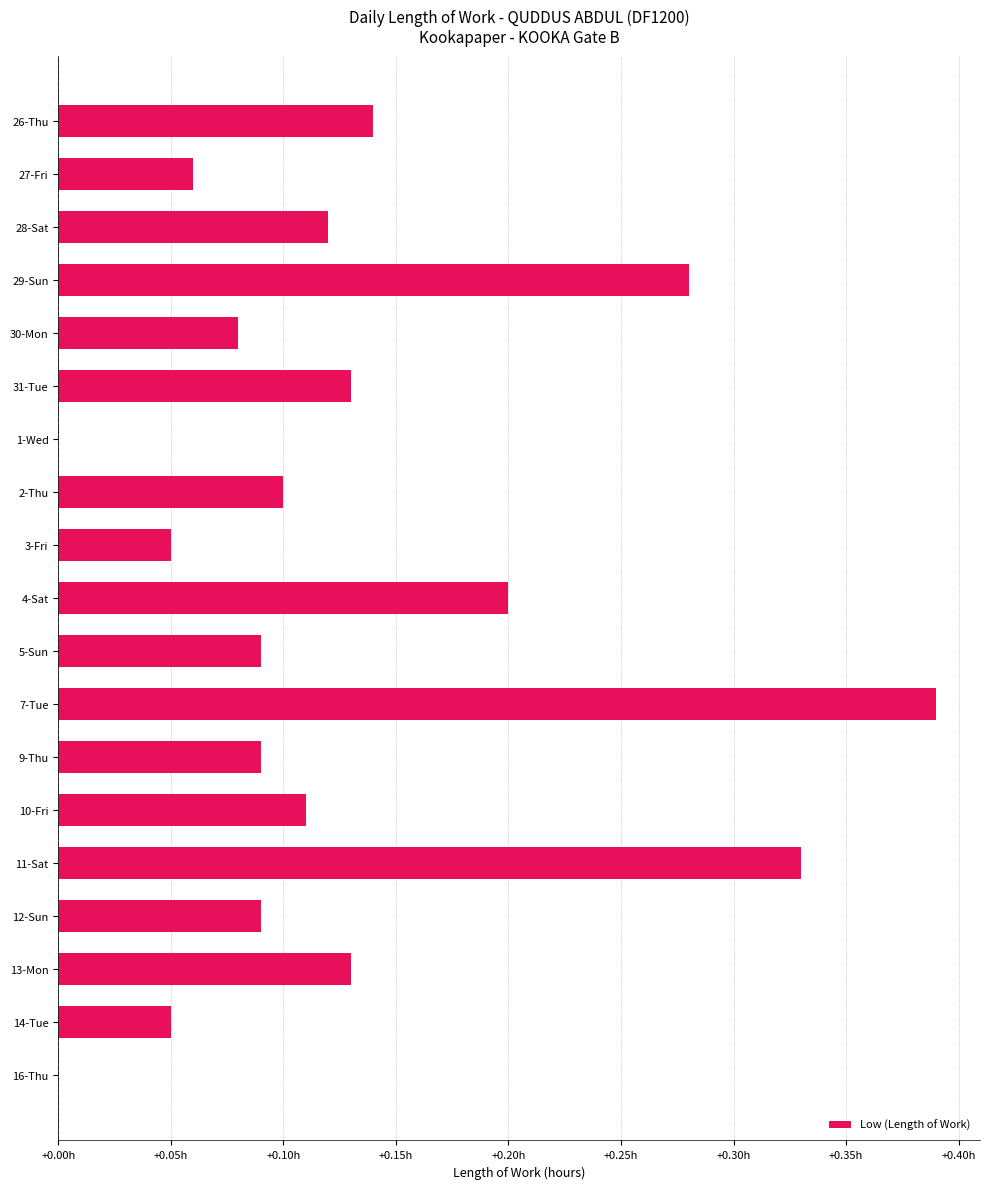

What is the difference between the second highest and minimum values?

0.3